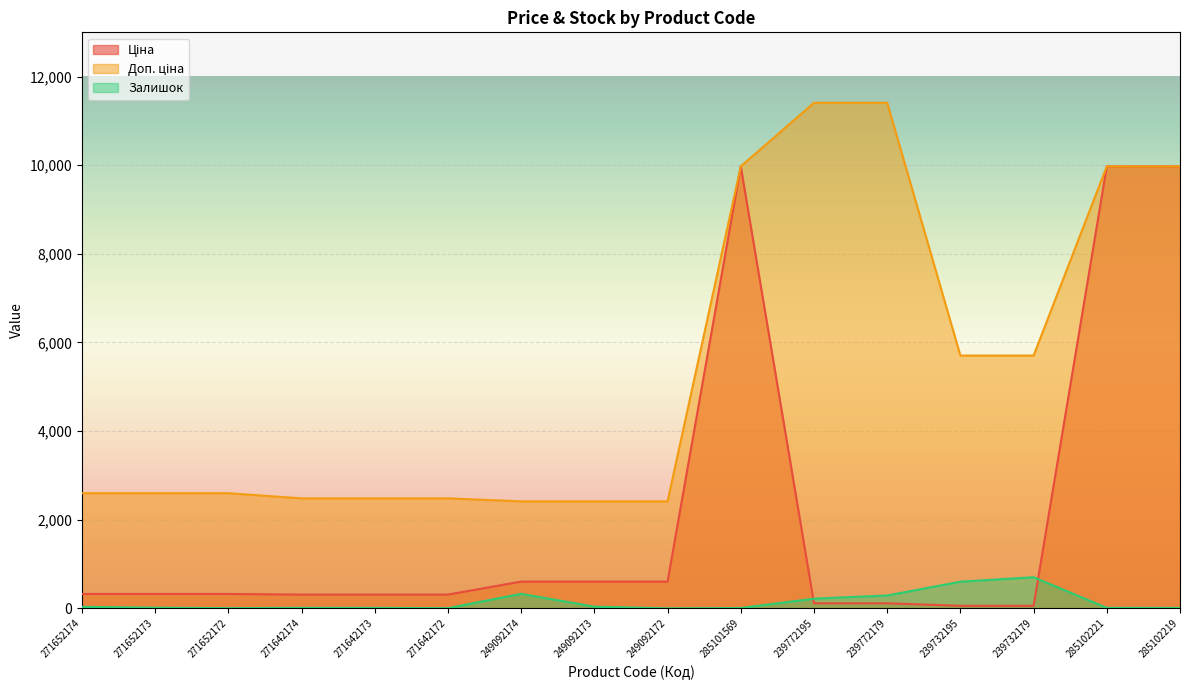

Which series has the widest spread of values?

Ціна